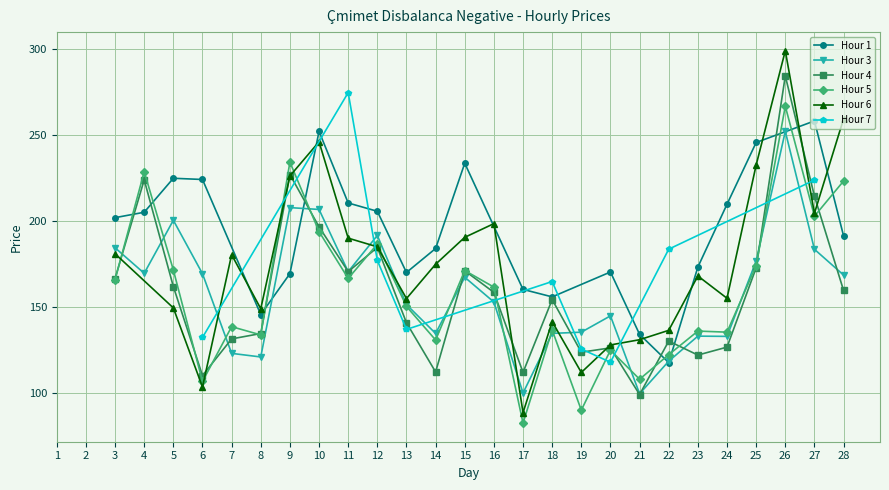

Which series has the largest range (max minus min)?

Hour 6